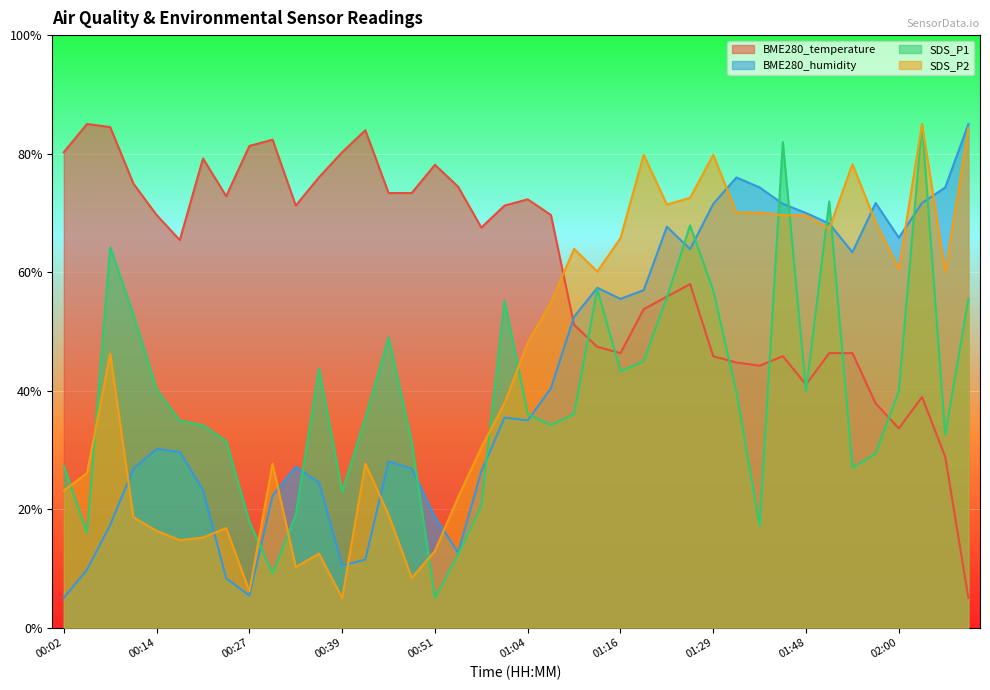

Reading left to right, list all the values displayed in this chart.

BME280_temperature: 80.2	85.0	84.5	74.9	69.6	65.4	79.2	72.8	81.3	82.4	71.2	76.0	80.2	83.9	73.3	73.3	78.1	74.4	67.5	71.2	72.3	69.6	51.1	47.4	46.3	53.7	55.9	58.0	45.8	44.7	44.2	45.8	41.0	46.3	46.3	37.8	33.6	38.9	28.8	5.0
BME280_humidity: 5.0	9.8	17.3	26.8	30.1	29.7	23.2	8.3	5.4	22.3	27.1	24.5	10.5	11.5	28.0	26.8	18.6	12.6	26.3	35.4	35.0	40.4	52.5	57.3	55.5	56.9	67.7	63.9	71.5	76.0	74.3	71.5	70.0	68.2	63.3	71.7	65.8	71.7	74.3	85.0
SDS_P1: 27.3	16.0	64.3	52.8	40.2	34.9	34.2	31.5	17.9	9.1	19.1	43.7	23.0	35.4	49.0	31.3	5.0	12.4	20.6	55.2	36.1	34.2	36.1	57.1	43.2	45.0	55.7	67.9	56.9	39.7	17.1	81.9	39.9	71.9	27.0	29.4	39.9	85.0	32.5	55.5
SDS_P2: 23.1	26.1	46.2	18.6	16.3	14.7	15.2	16.8	6.1	27.7	10.2	12.5	5.0	27.7	19.1	8.4	12.9	22.0	30.4	37.9	48.1	54.9	63.9	60.1	65.7	79.8	71.4	72.5	79.8	70.0	70.0	69.6	69.6	67.3	78.2	68.5	60.5	85.0	60.1	84.3